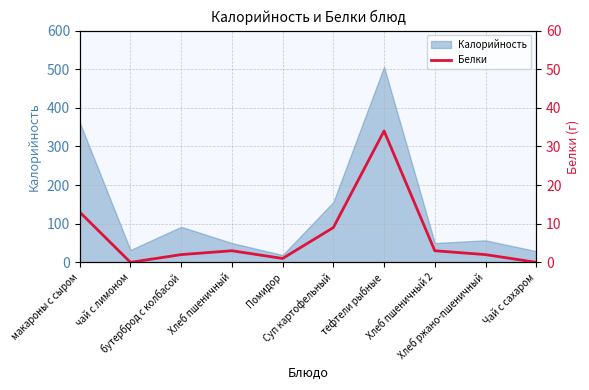

Which category has the lowest value across all series?

чай с лимоном